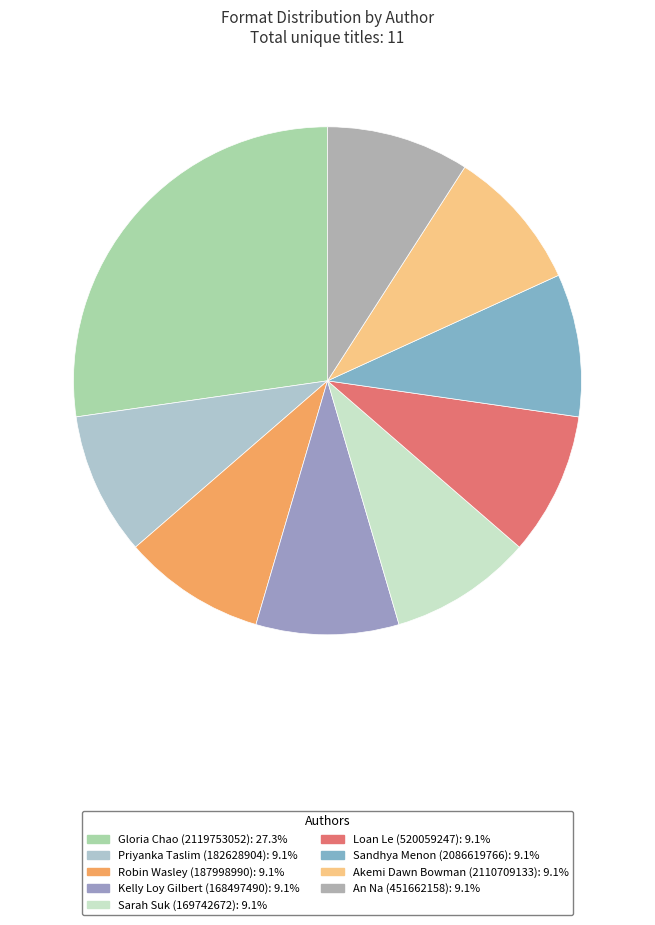

What percentage is the Kelly Loy Gilbert (168497490) slice, to the nearest percent?

9%